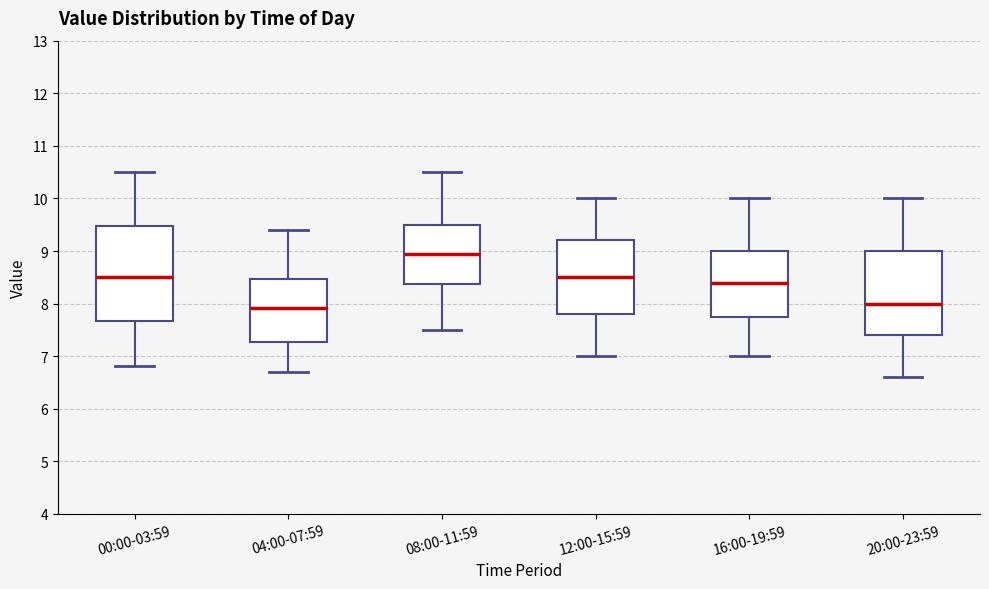

Reading left to right, transcribe this box plot: for each box, give where its median line is, the range the box spans, and where its two whiskers end, as read against the y-axis. The values are not printed on the chart, so give them approximately, as read against the axis.

00:00-03:59: median 8.5, box 7.7 to 9.5, whiskers 6.8 to 10.5
04:00-07:59: median 7.9, box 7.3 to 8.5, whiskers 6.7 to 9.4
08:00-11:59: median 9.0, box 8.4 to 9.5, whiskers 7.5 to 10.5
12:00-15:59: median 8.5, box 7.8 to 9.2, whiskers 7.0 to 10.0
16:00-19:59: median 8.4, box 7.8 to 9.0, whiskers 7.0 to 10.0
20:00-23:59: median 8.0, box 7.4 to 9.0, whiskers 6.6 to 10.0